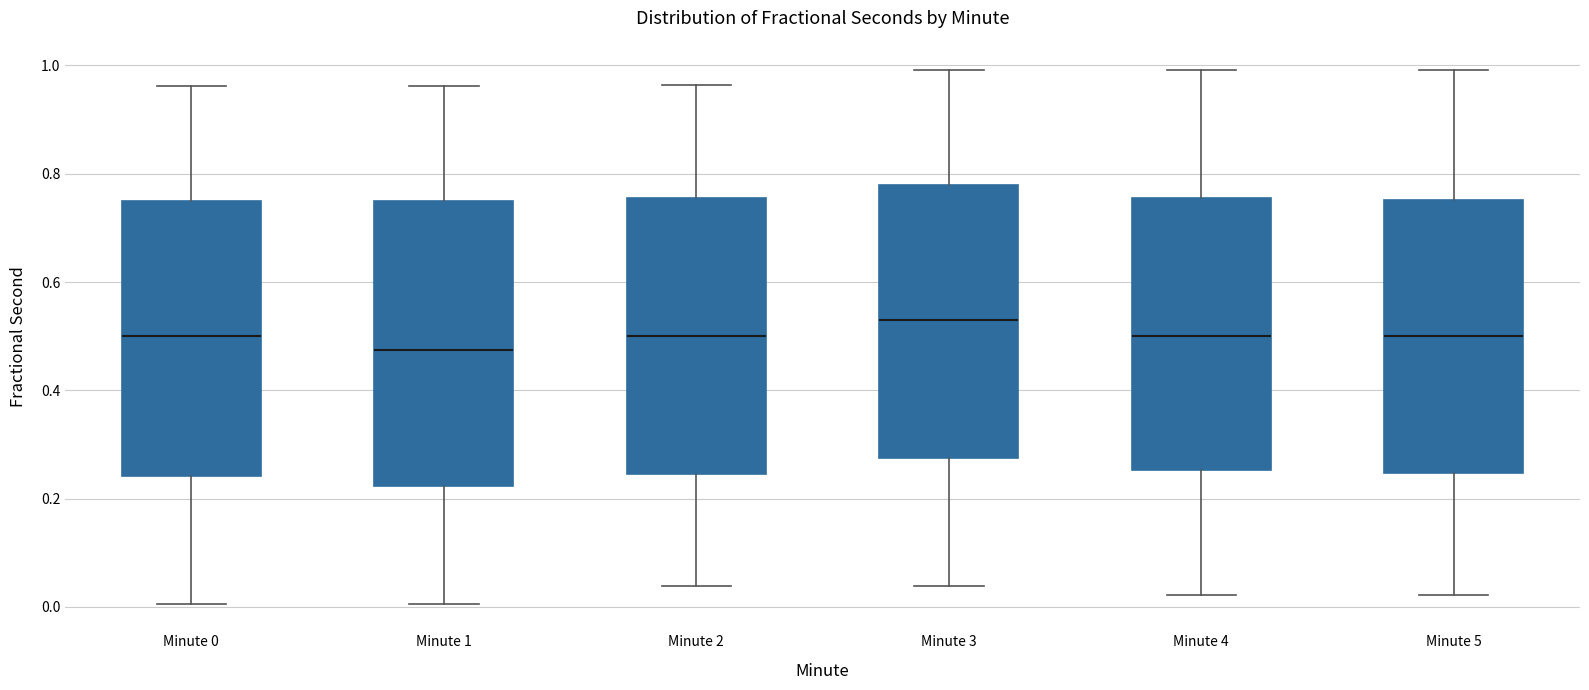

Reading left to right, transcribe this box plot: for each box, give where its median line is, the range the box spans, and where its two whiskers end, as read against the y-axis. The values are not printed on the chart, so give them approximately, as read against the axis.

Minute 0: median 0.50, box 0.24 to 0.74, whiskers 0.00 to 0.96
Minute 1: median 0.48, box 0.22 to 0.74, whiskers 0.00 to 0.96
Minute 2: median 0.50, box 0.24 to 0.76, whiskers 0.04 to 0.96
Minute 3: median 0.52, box 0.28 to 0.78, whiskers 0.04 to 1.00
Minute 4: median 0.50, box 0.26 to 0.76, whiskers 0.02 to 1.00
Minute 5: median 0.50, box 0.24 to 0.76, whiskers 0.02 to 1.00